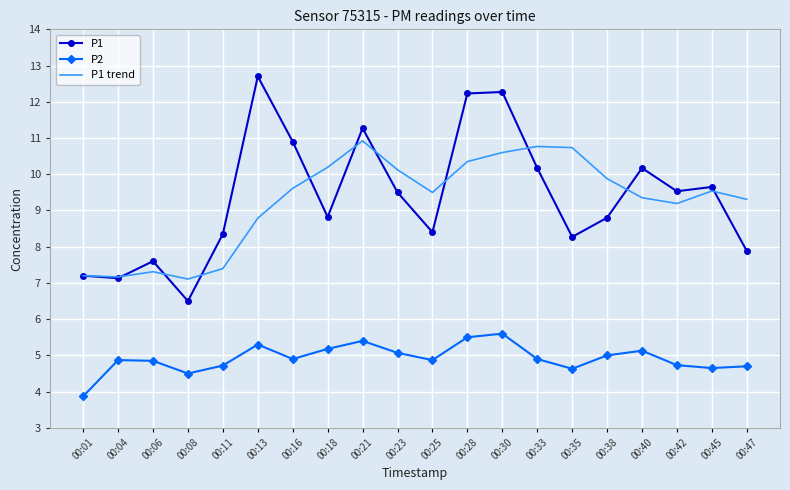

What is the lowest value of the P2 series?

3.9